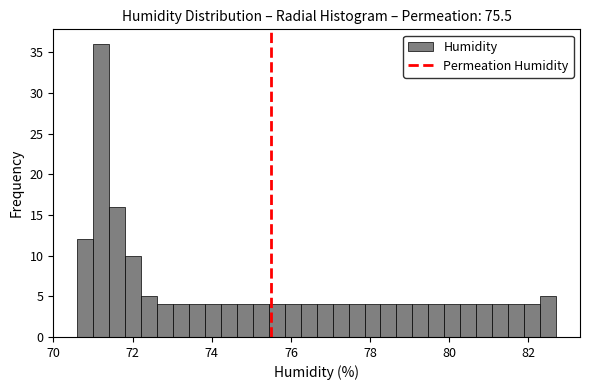

Read against the x-axis, roughly where is the centre of the tallest bar?

71.2